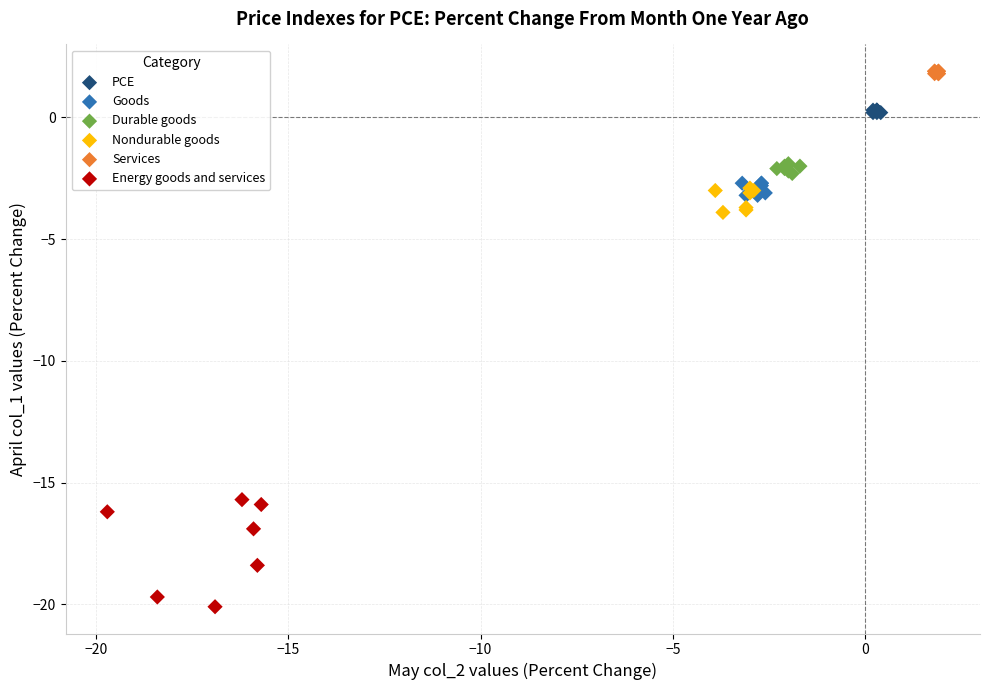

Which series reaches the maximum Y coordinate?

Services